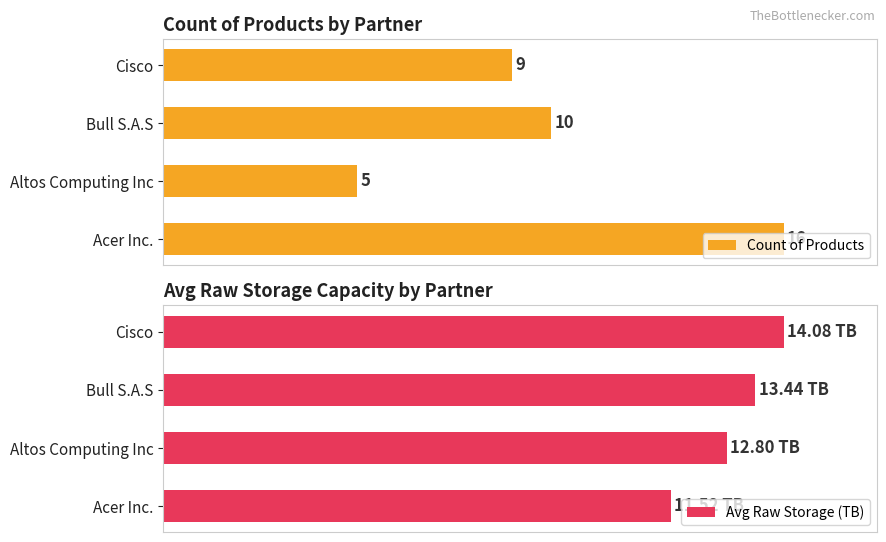

List the series in order of their peak value, highest first.

Count of Products, Avg Raw Storage (TB)